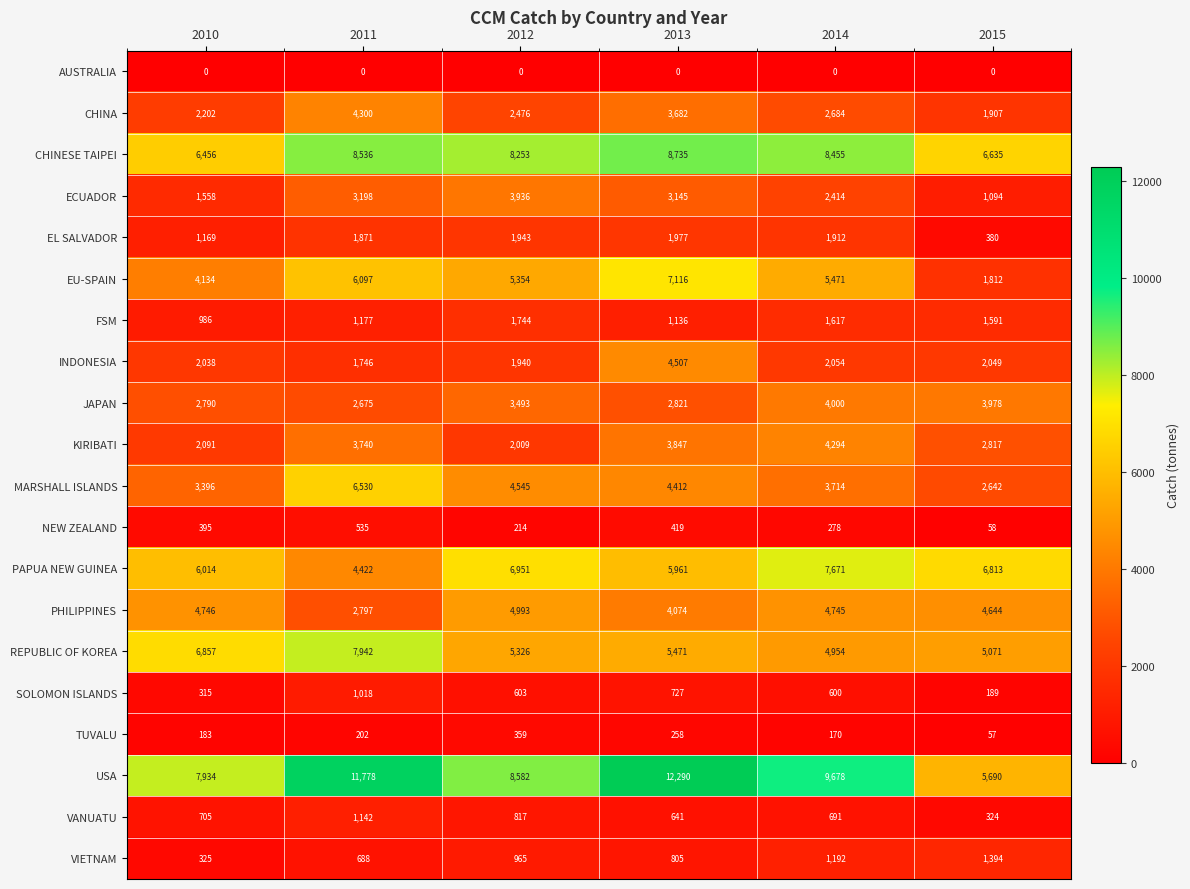

Which series changed the most between 2010 and 2014?

KIRIBATI